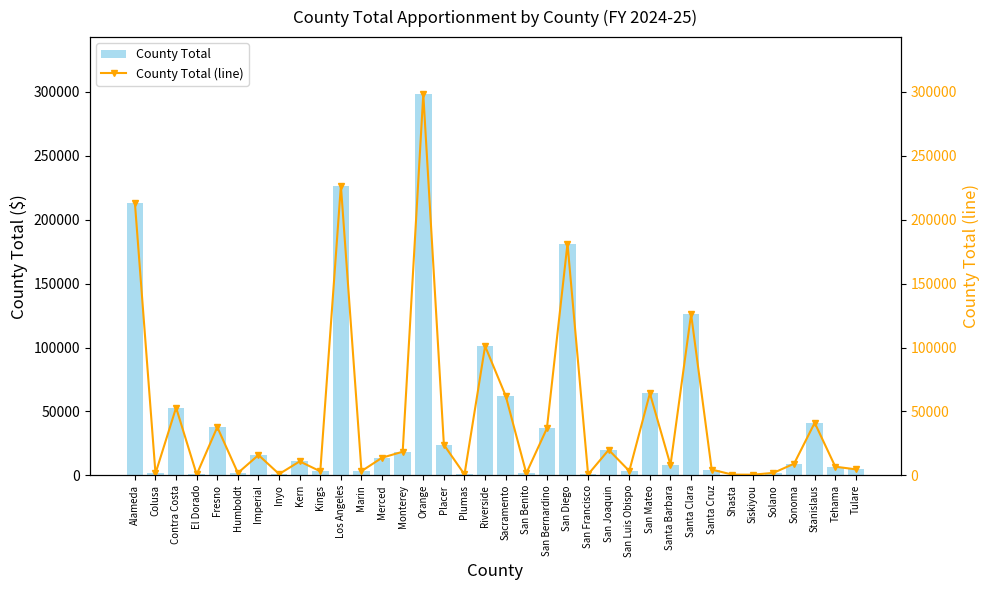

Which series changed the most between El Dorado and San Bernardino?

County Total